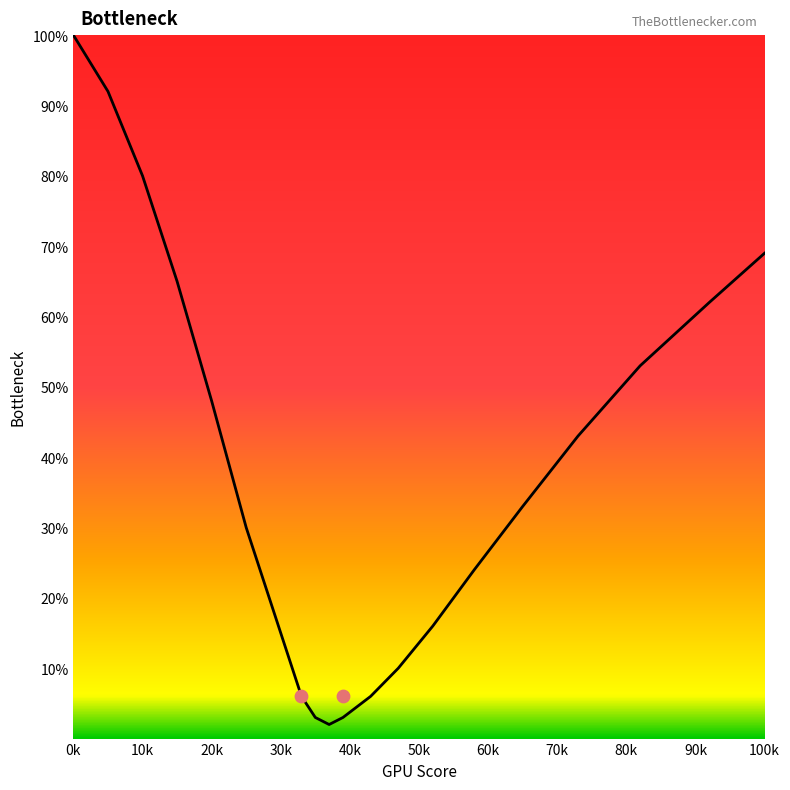

What is the change in value from 10 to 47?

-70